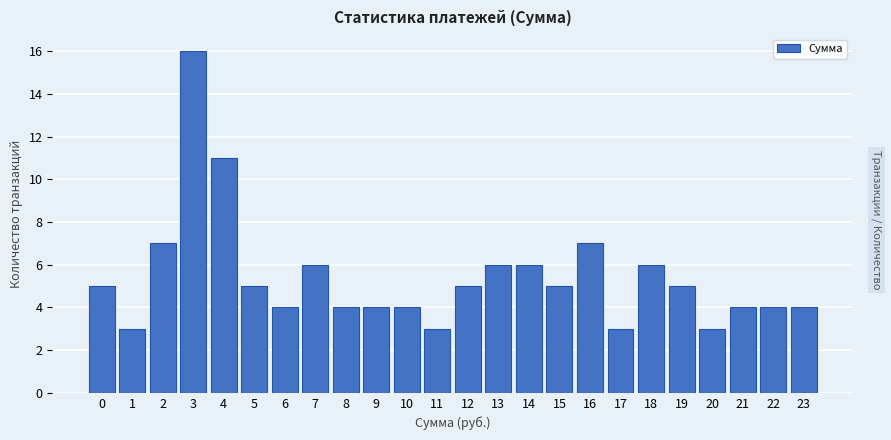

Reading left to right, extract all data points from this chart.

0=5	1=3	2=7	3=16	4=11	5=5	6=4	7=6	8=4	9=4	10=4	11=3	12=5	13=6	14=6	15=5	16=7	17=3	18=6	19=5	20=3	21=4	22=4	23=4